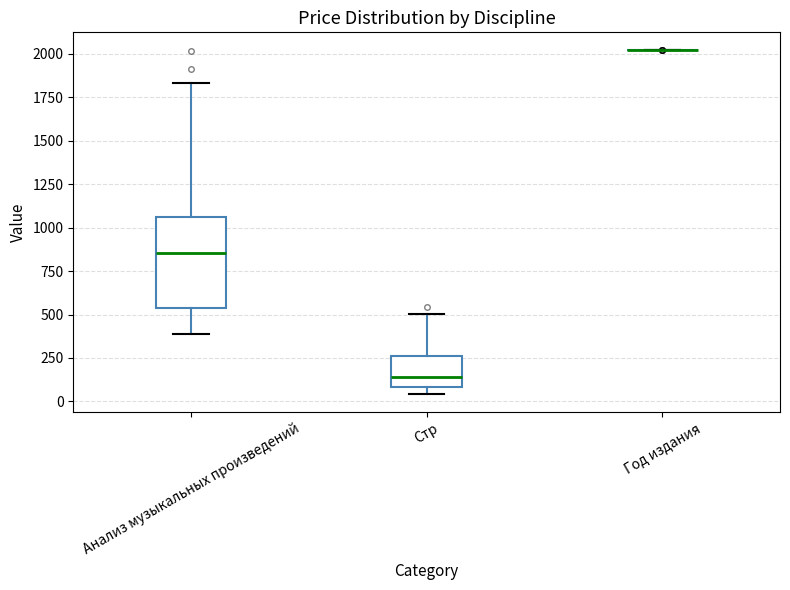

Reading left to right, transcribe this box plot: for each box, give where its median line is, the range the box spans, and where its two whiskers end, as read against the y-axis. The values are not printed on the chart, so give them approximately, as read against the axis.

Анализ музыкальных произведений: median 850, box 550 to 1050, whiskers 400 to 1850
Стр: median 150, box 100 to 250, whiskers 50 to 500
Год издания: box collapsed to a line at 2000, whiskers 2000 to 2000